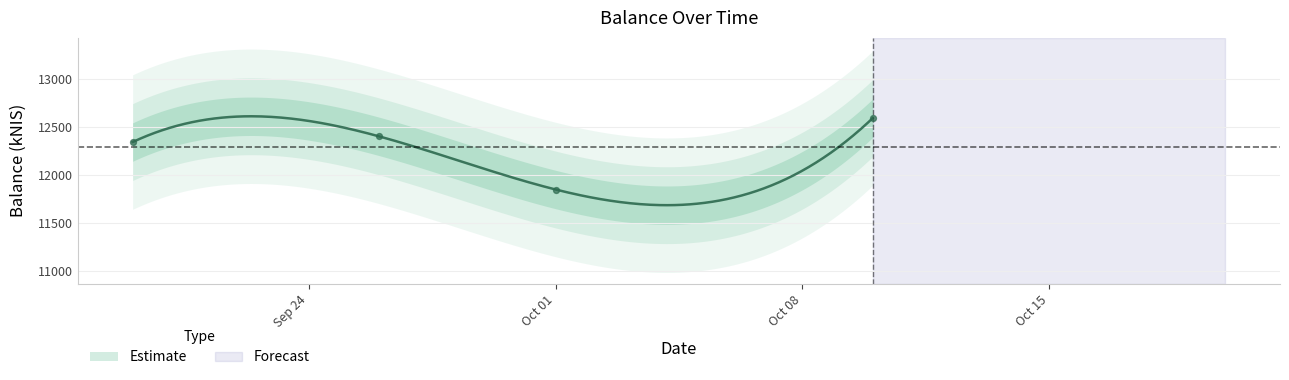

Approximately how many times larger is the value at 2024-10-10 compared to 2024-10-01?

1.1